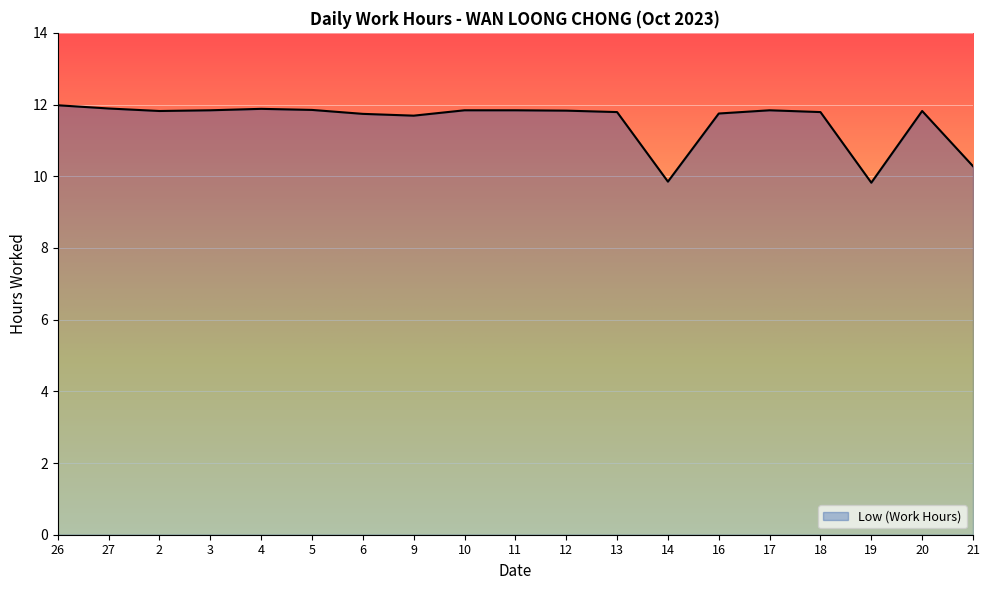

What is the sum of all values?

219.1